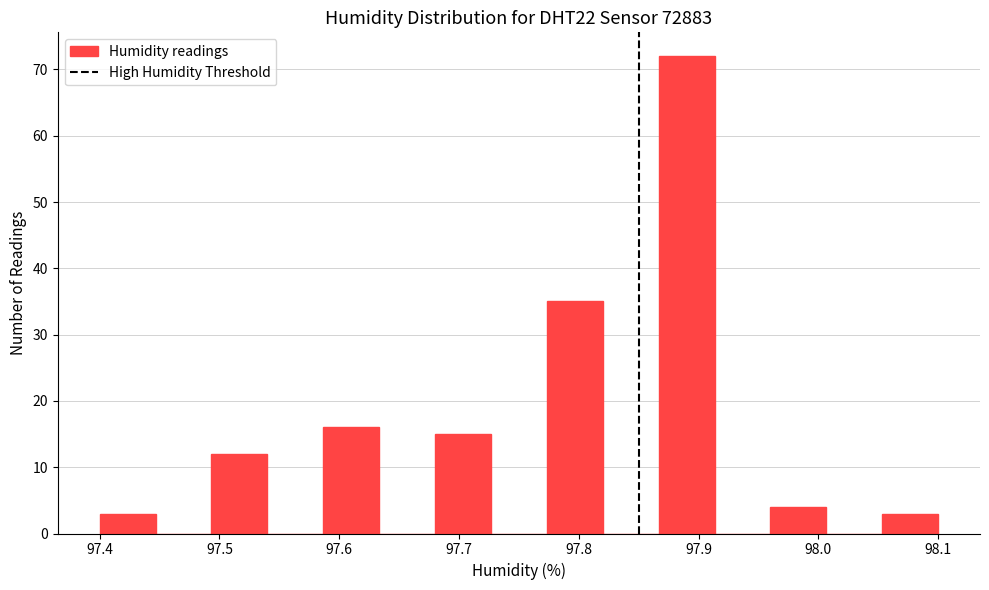

Over which range of the x-axis is the bar tallest?

97.87 to 97.91